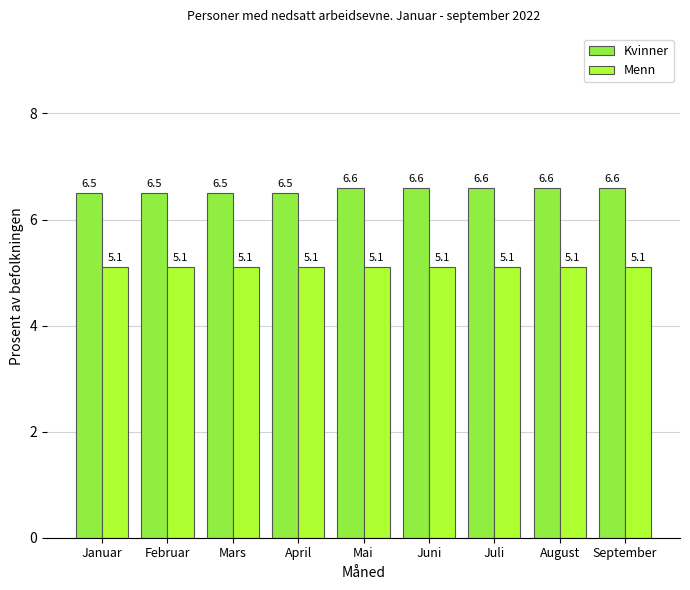

What is the sum of all Menn values?

45.9